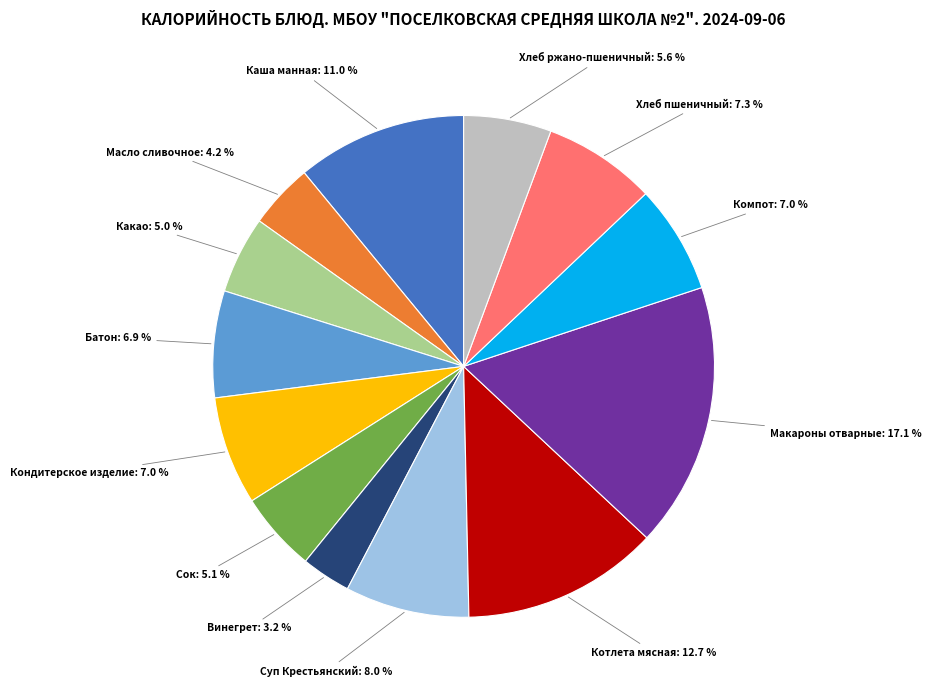

Approximately how many times larger is the value at Каша манная compared to Компот?

1.6